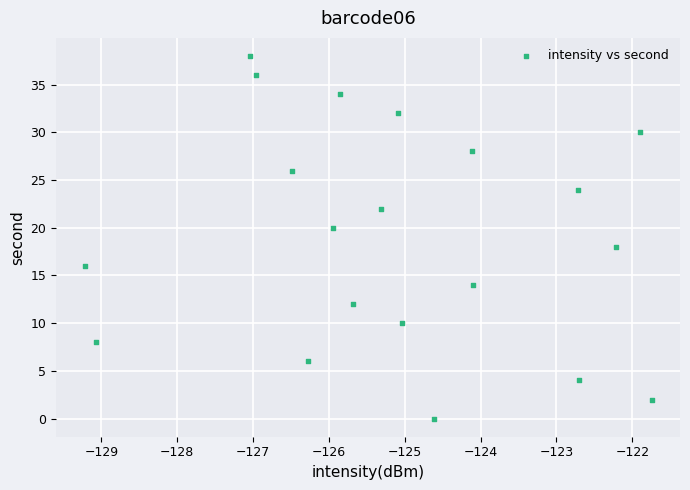

What is the range of Y values (max minus min)?

38